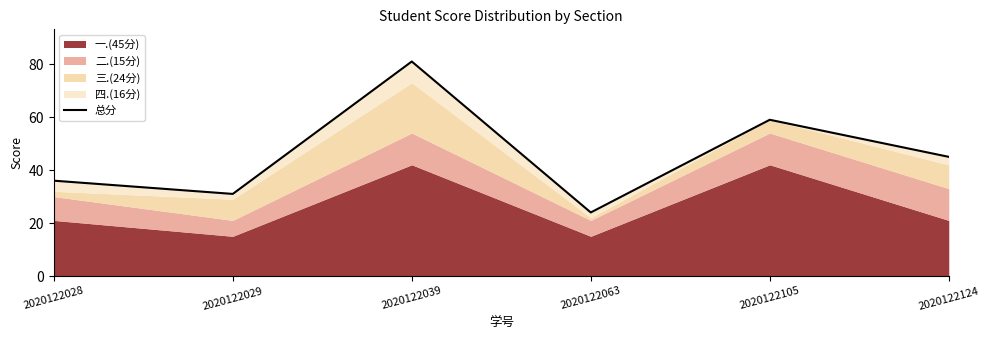

How many values exceed 45?

2